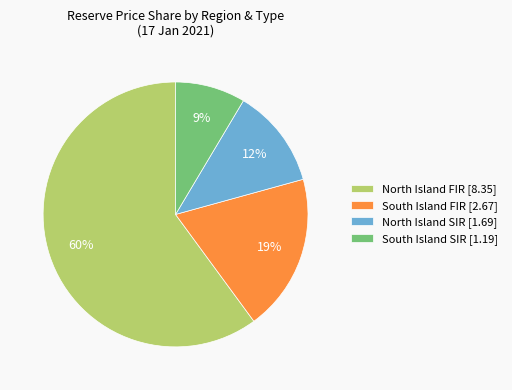

Does North Island FIR [8.35] represent more than half of the total?

Yes